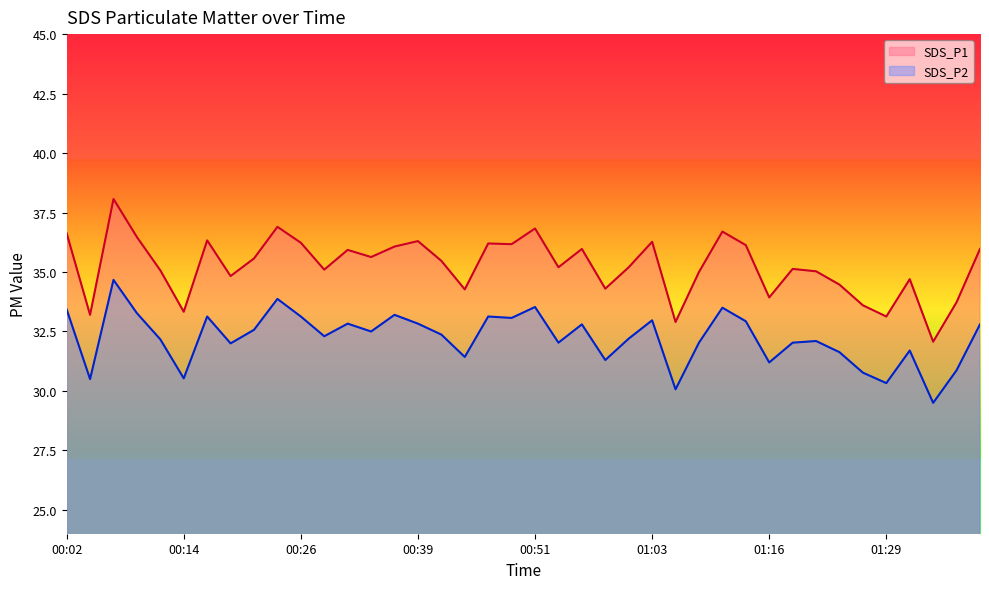

What is the average value of the SDS_P1 series?

35.3